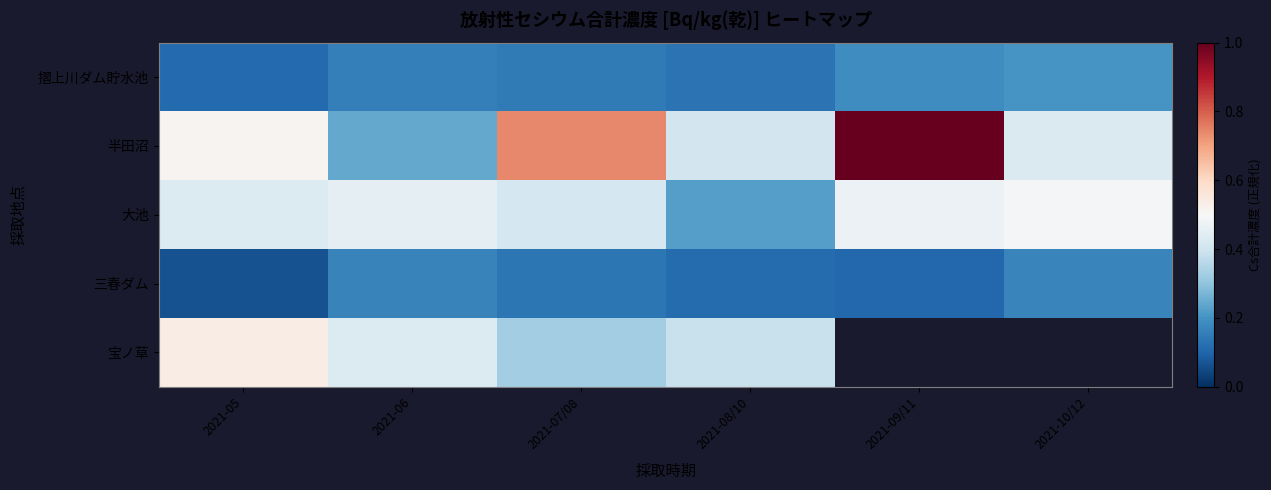

Count the 摺上川ダム貯水池 values in the range 0 to 1.

6